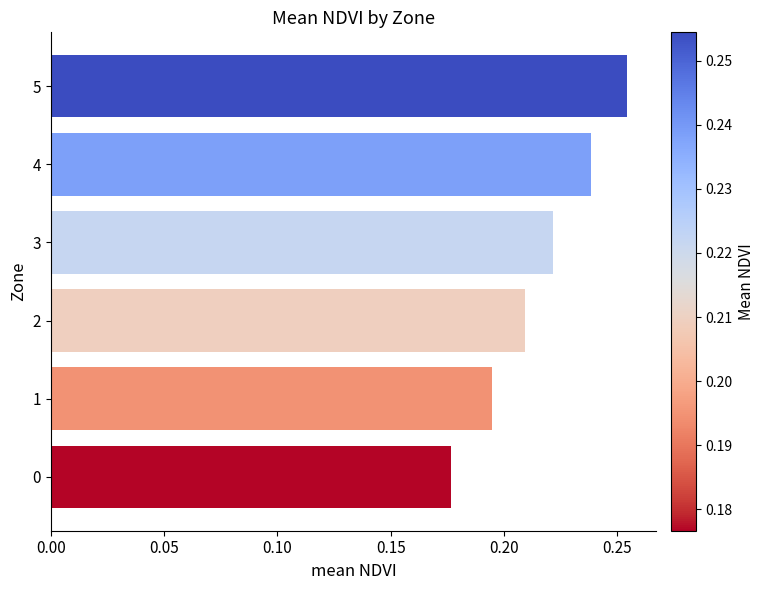

List the labels in order of value, smallest first.

0, 1, 2, 3, 4, 5